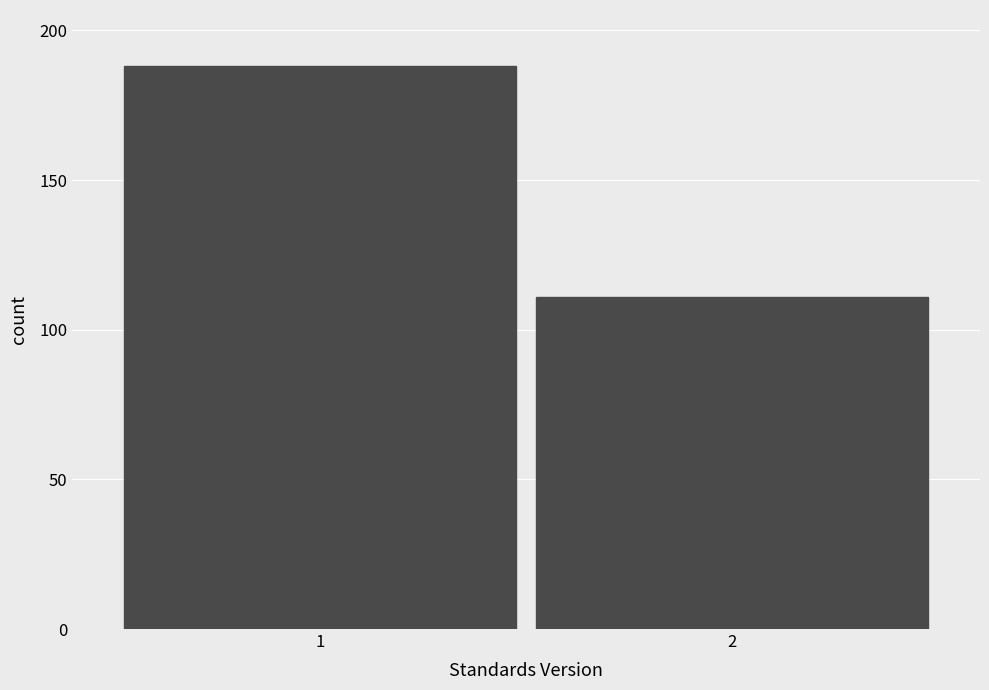

Reading left to right, transcribe all the data shown in this chart.

1=188	2=111